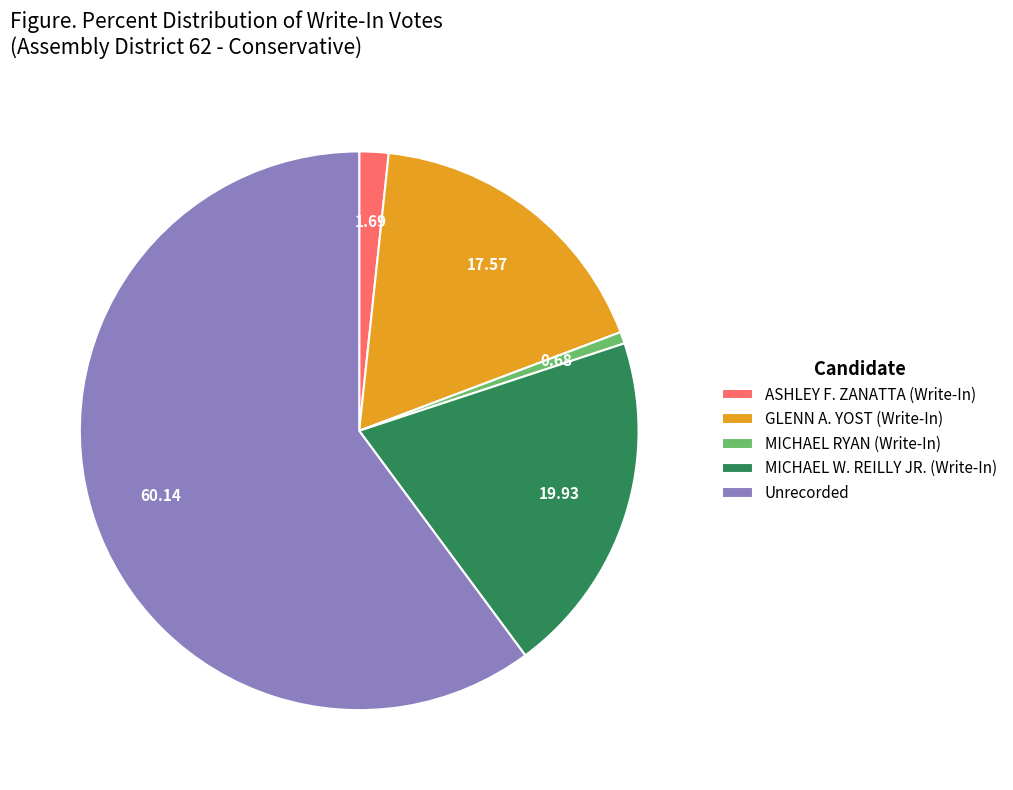

Is it true that Unrecorded is 53% of the pie?

False